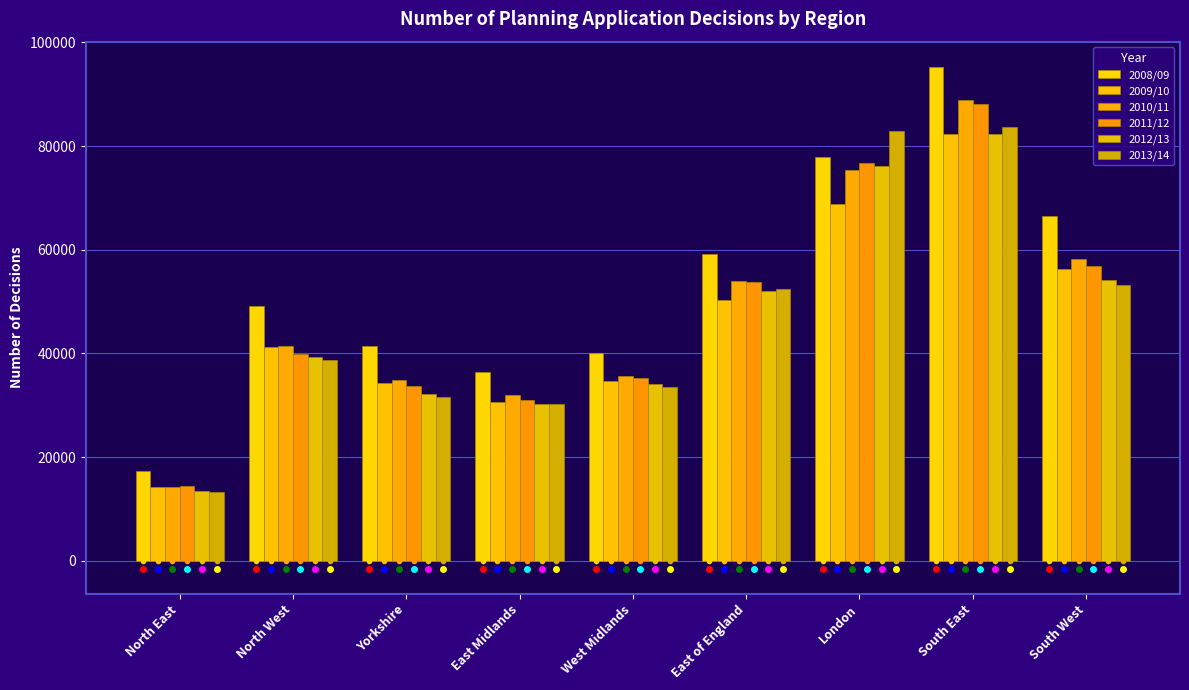

What is the minimum value for 2010/11?

14295